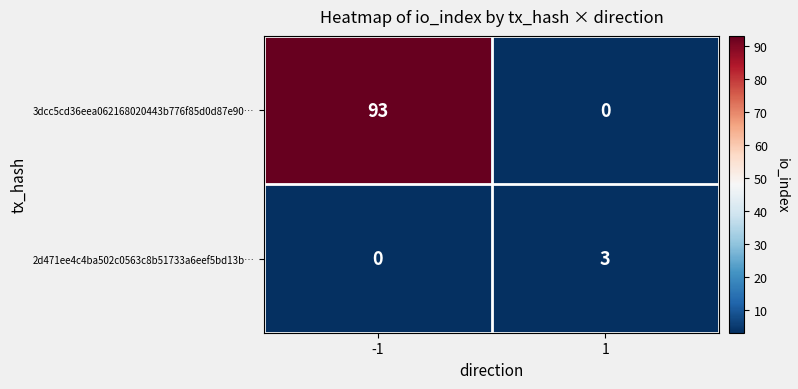

True or false: 3dcc5cd36eea062168020443b776f85d0d87e90… has a value of 46 at 1.

False